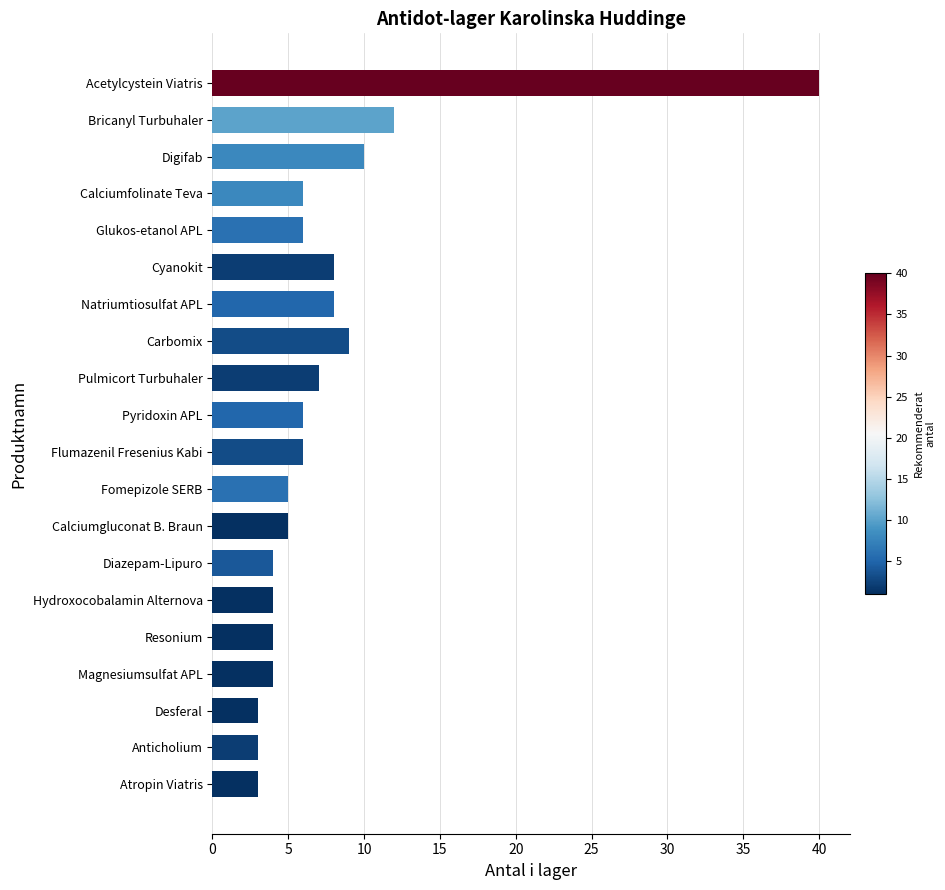

What is the change in value from Acetylcystein Viatris to Anticholium?

-37